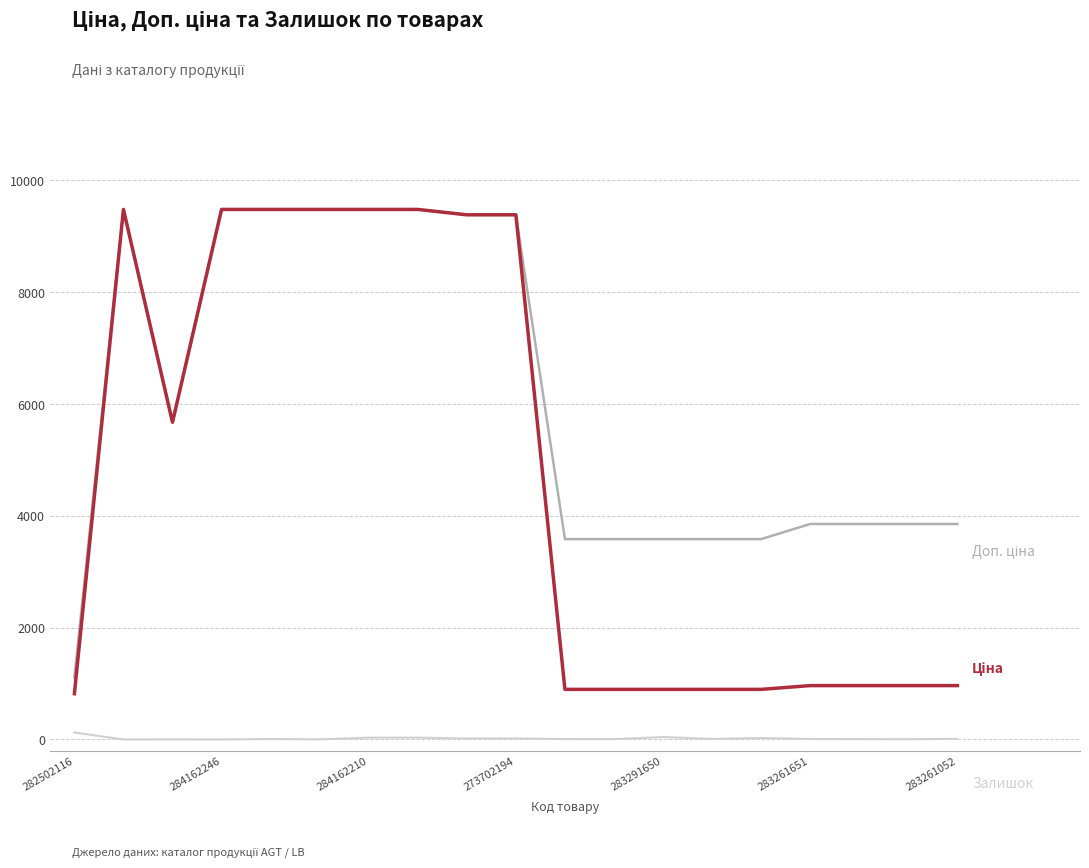

Reading right to left, extract all data points from this chart.

Ціна: 963.5	963.5	963.5	963.5	895.9	895.9	895.9	895.9	895.9	9384.0	9384.0	9480.1	9480.1	9480.1	9480.1	9480.1	5673.8	9480.1	818.5
Доп. ціна: 3854.0	3854.0	3854.0	3854.0	3583.6	3583.6	3583.6	3583.6	3583.6	9384.0	9384.0	9480.1	9480.1	9480.1	9480.1	9480.1	5673.8	9480.1	1109.2
Залишок: 12.0	4.0	6.0	8.0	26.0	9.0	43.0	6.0	7.0	18.0	17.0	33.0	32.0	2.0	8.0	0.0	1.0	0.0	125.0